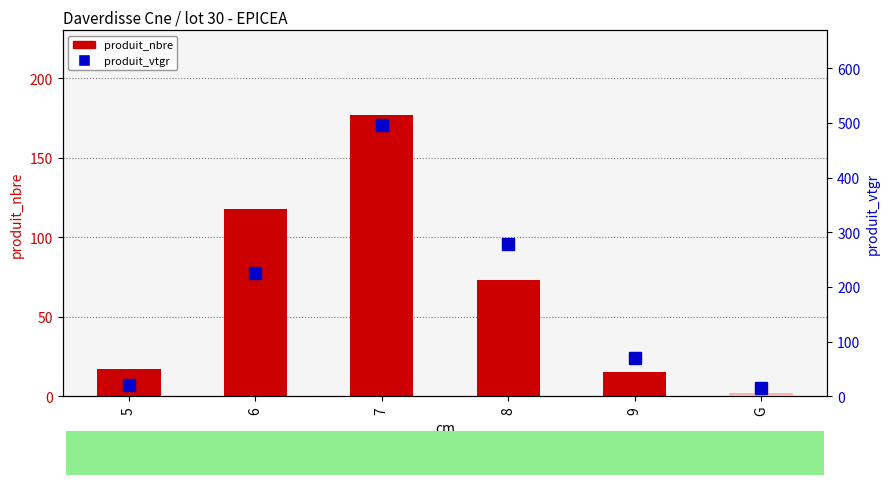

At which label does produit_nbre first exceed 73?

6